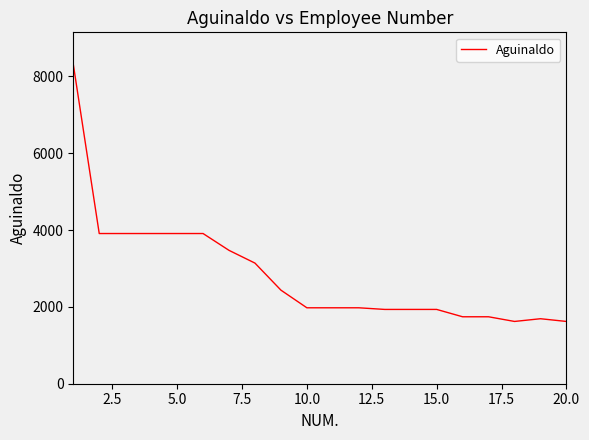

What is the difference between the maximum and minimum values?

6696.0